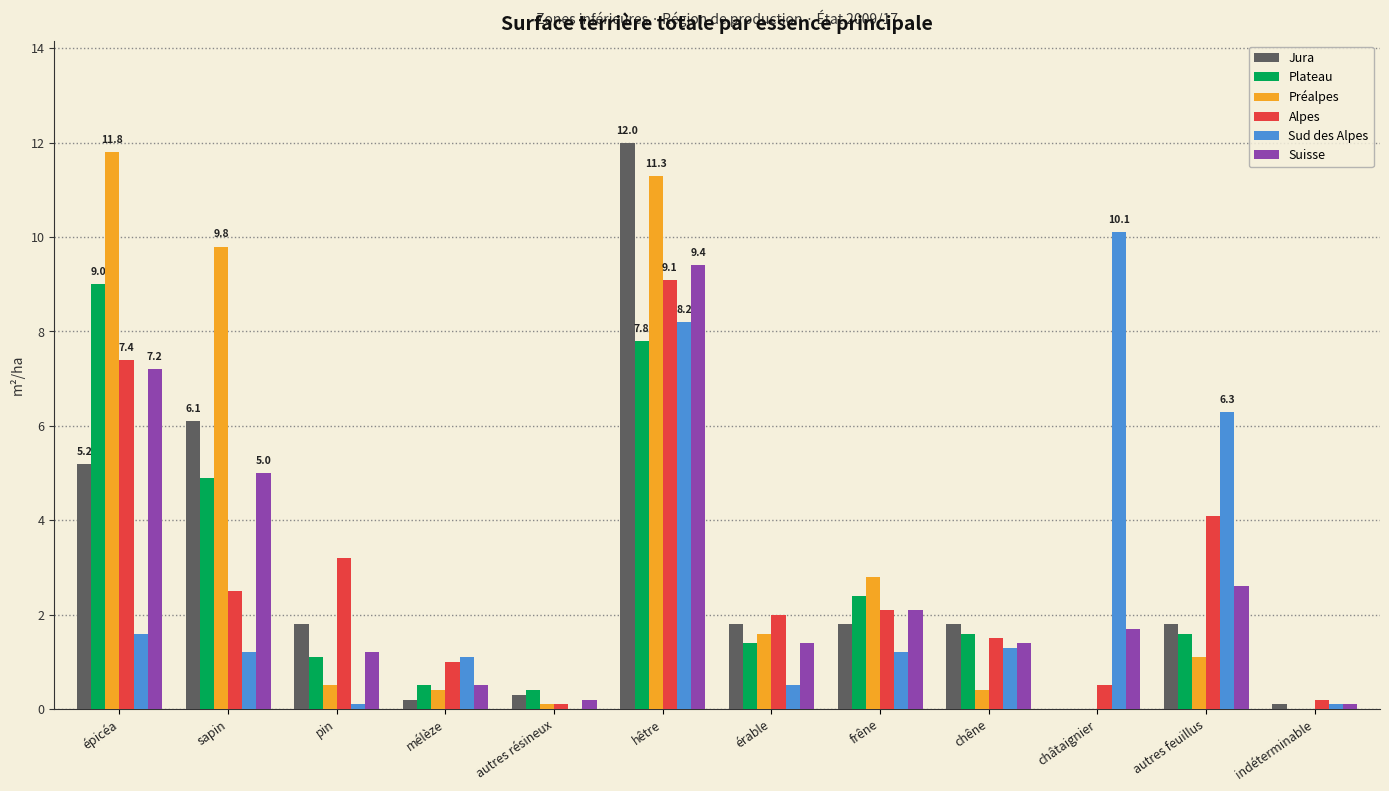

True or false: Suisse has a value of 1.4 at chêne.

True